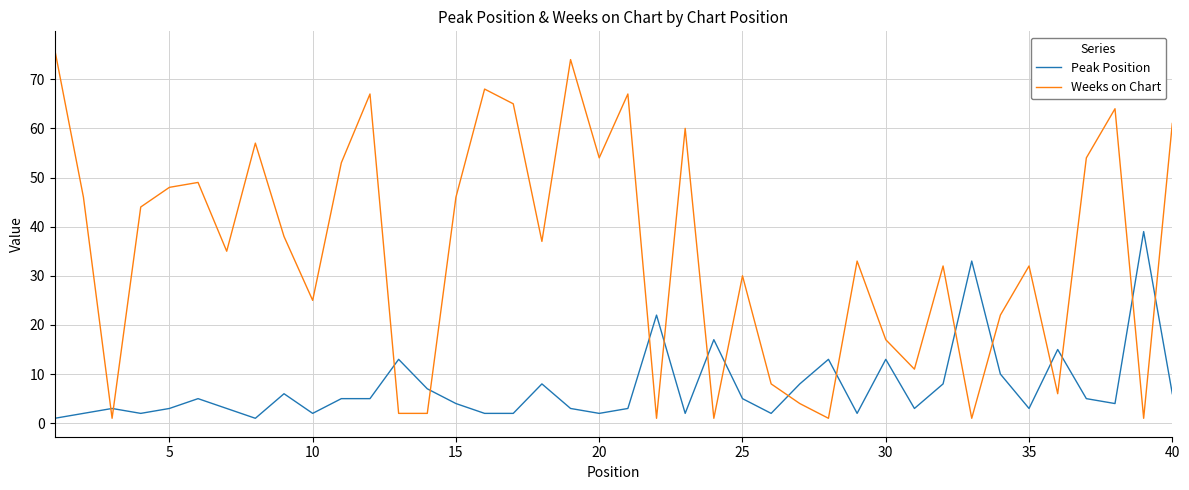

What is the highest value of the Weeks on Chart series?

76